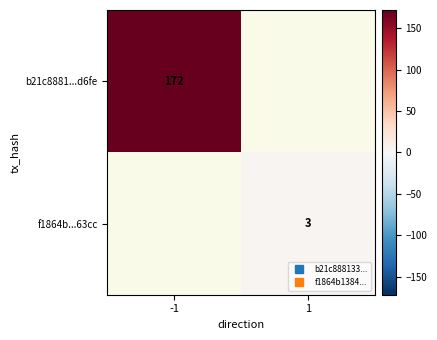

True or false: f1864b...63cc has a value of 4.5 at 1.

False